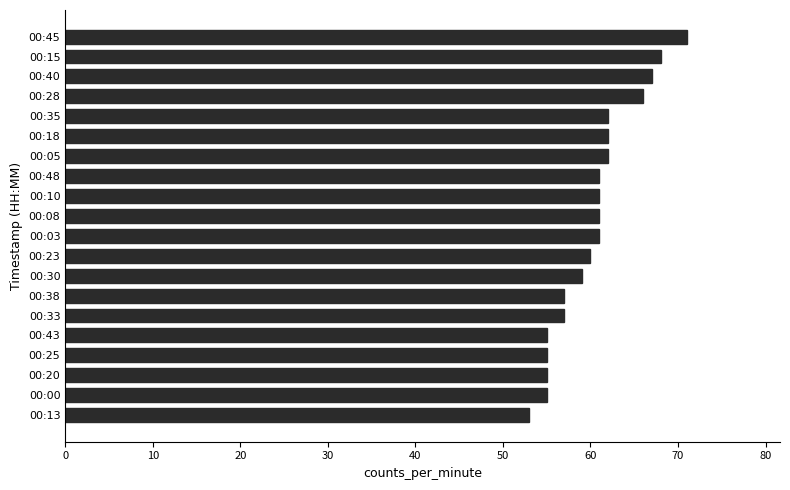

The chart shows a value of 113 at 00:45. True or false?

False